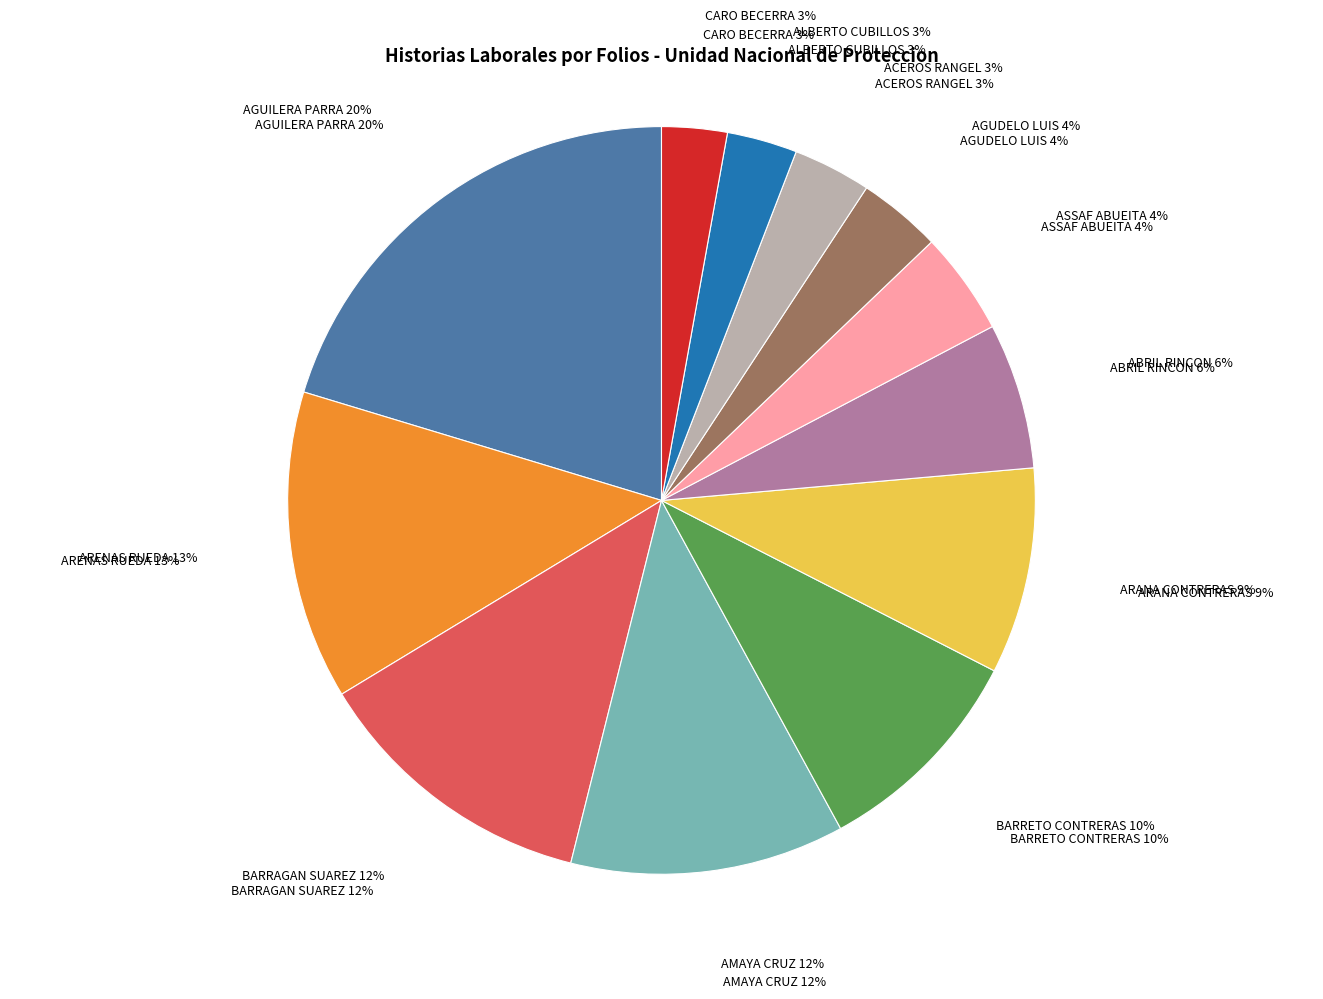

Combined, do BARRAGAN SUAREZ (2) and BARRETO CONTRERAS (3) account for over 50%?

No